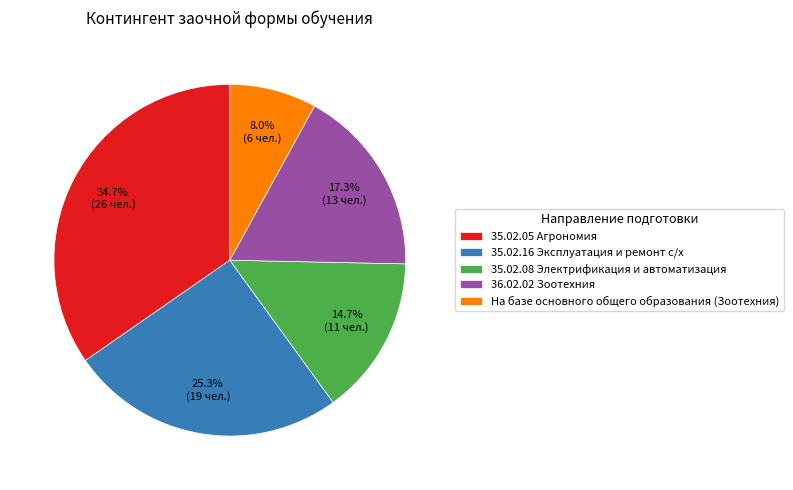

True or false: 36.02.02 Зоотехния accounts for 17% of the total.

True